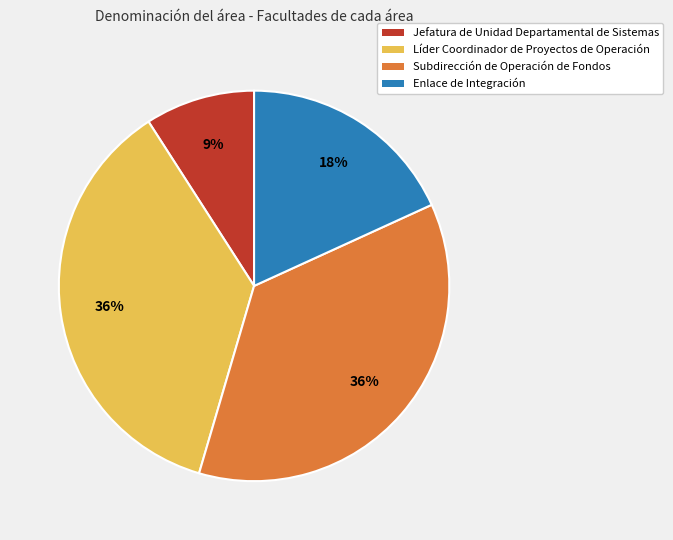

Approximately how many times larger is the value at Enlace de Integración compared to Líder Coordinador de Proyectos de Operación?

0.5